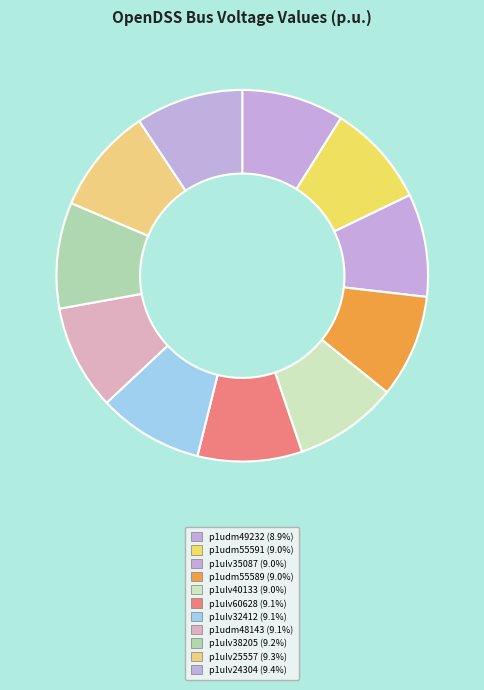

What percentage is the p1ulv60628 slice, to the nearest percent?

9%